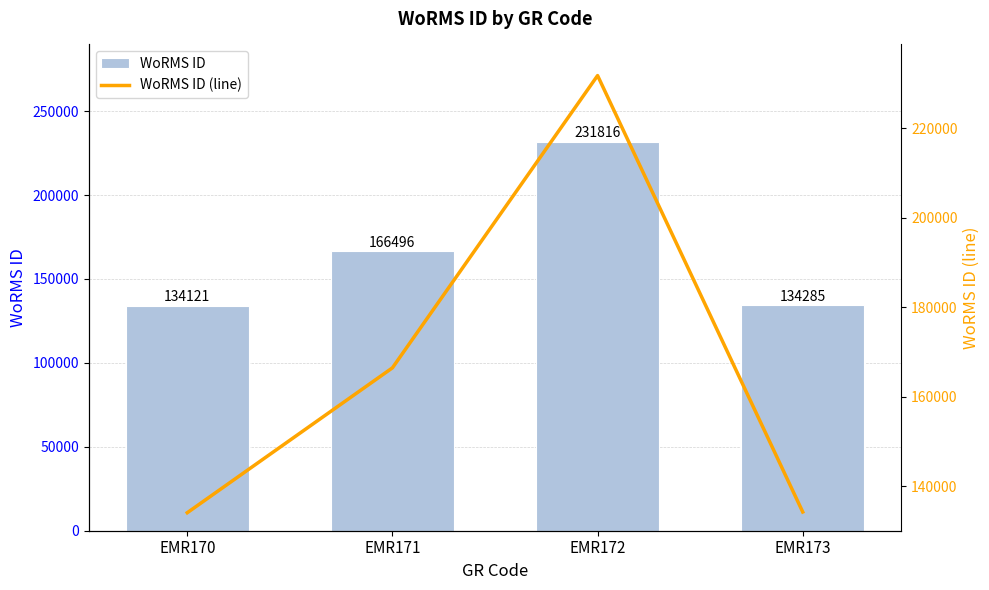

Which series has the largest range (max minus min)?

WoRMS ID